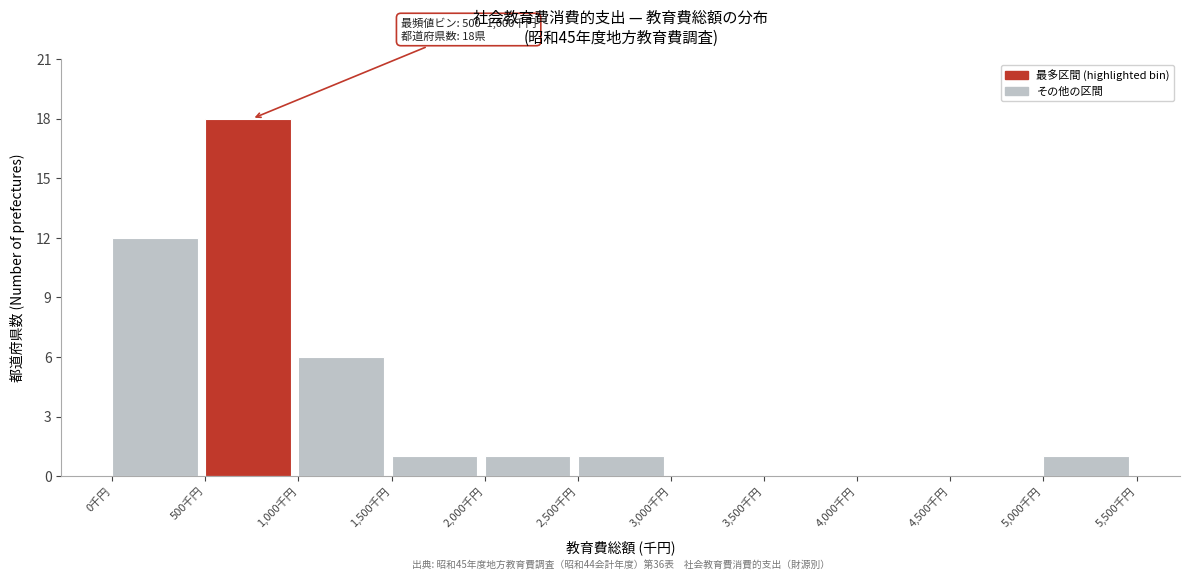

Reading right to left, list all the values displayed in this chart.

5,000千円=1	4,500千円=0	4,000千円=0	3,500千円=0	3,000千円=0	2,500千円=1	2,000千円=1	1,500千円=1	1,000千円=6	500千円=18	0千円=12